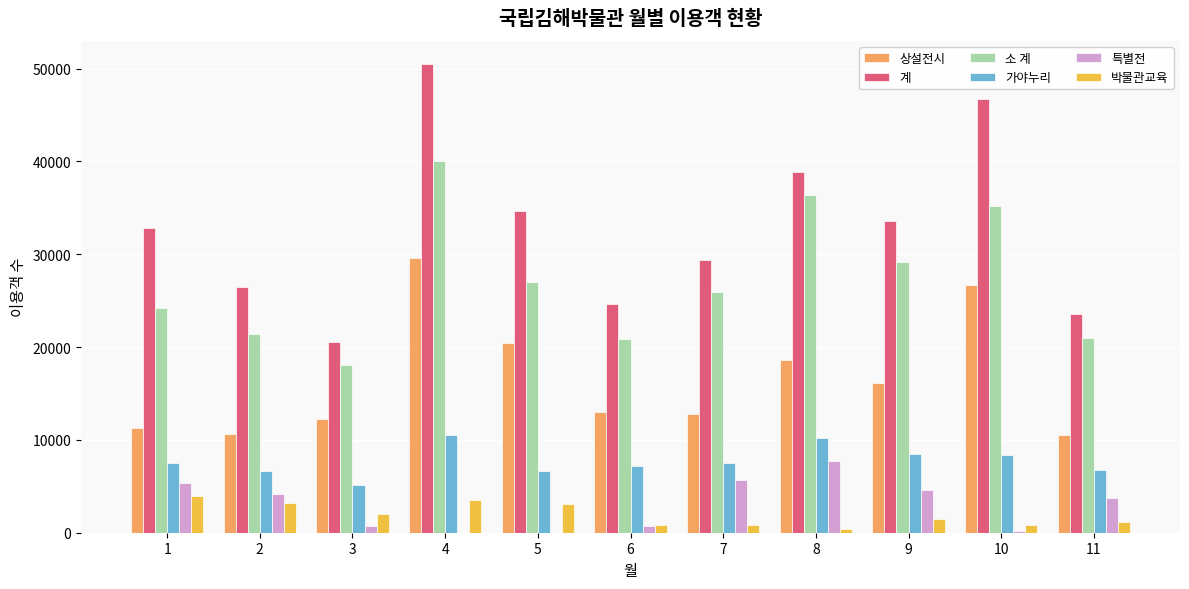

The 상설전시 series shows 20438 at 3. True or false?

False